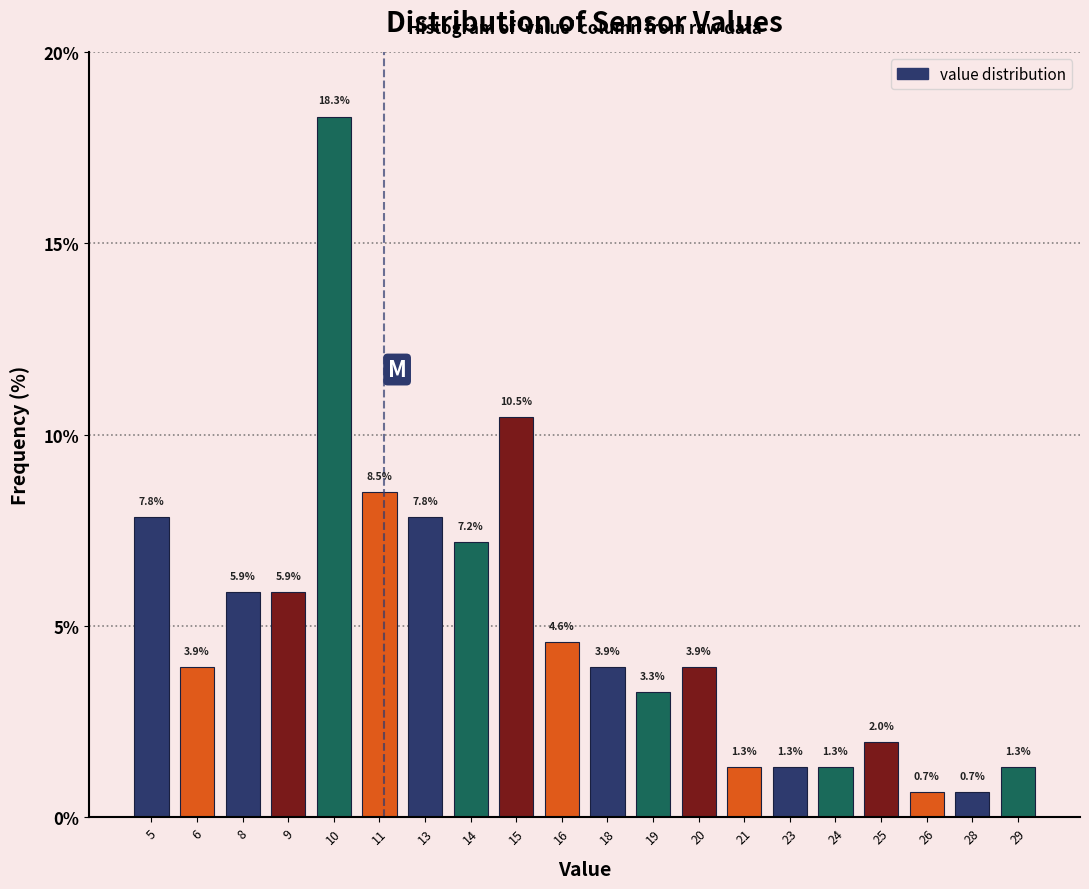

Reading right to left, what are all the values shown in this chart?

29=1.3	28=0.7	26=0.7	25=2.0	24=1.3	23=1.3	21=1.3	20=3.9	19=3.3	18=3.9	16=4.6	15=10.5	14=7.2	13=7.8	11=8.5	10=18.3	9=5.9	8=5.9	6=3.9	5=7.8